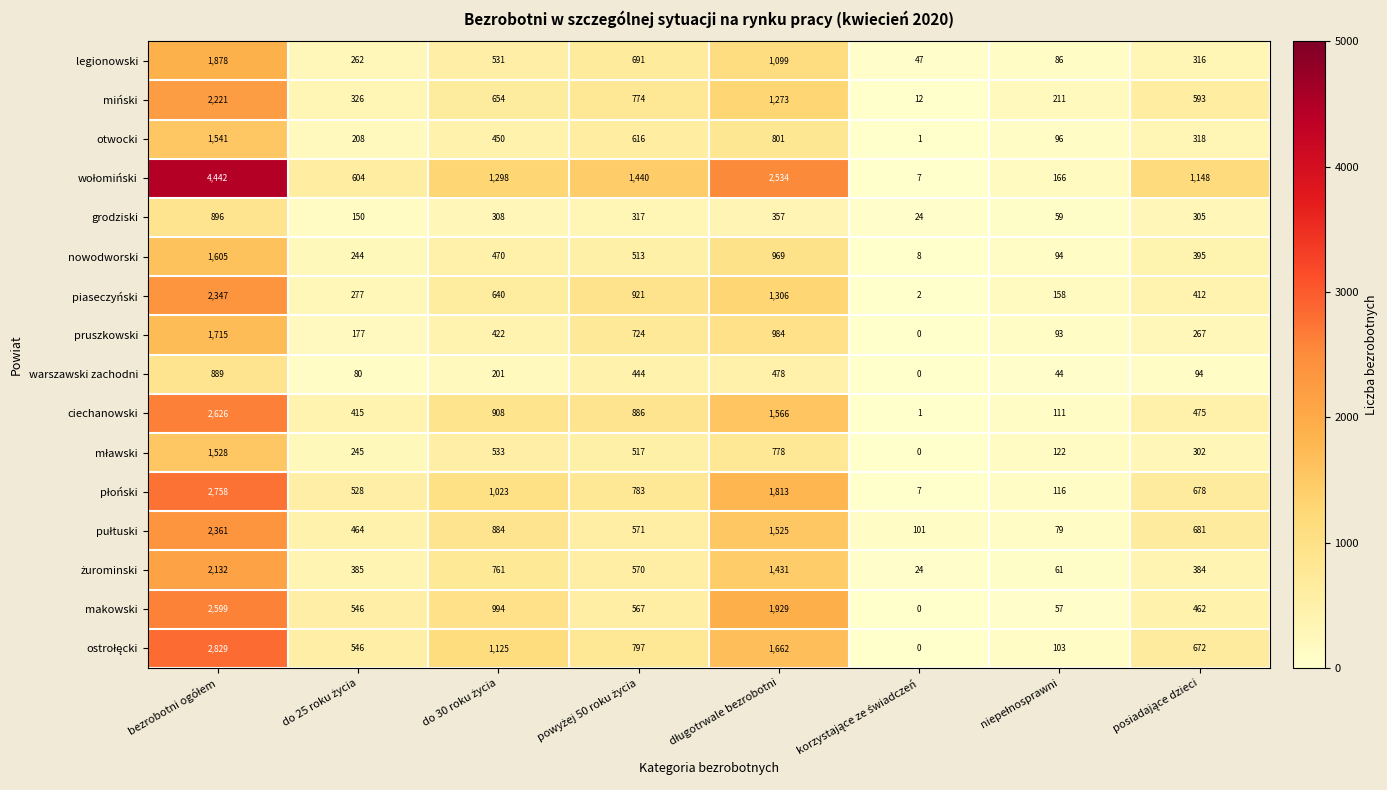

What is the difference between the second highest and second lowest values in the warszawski zachodni series?

434